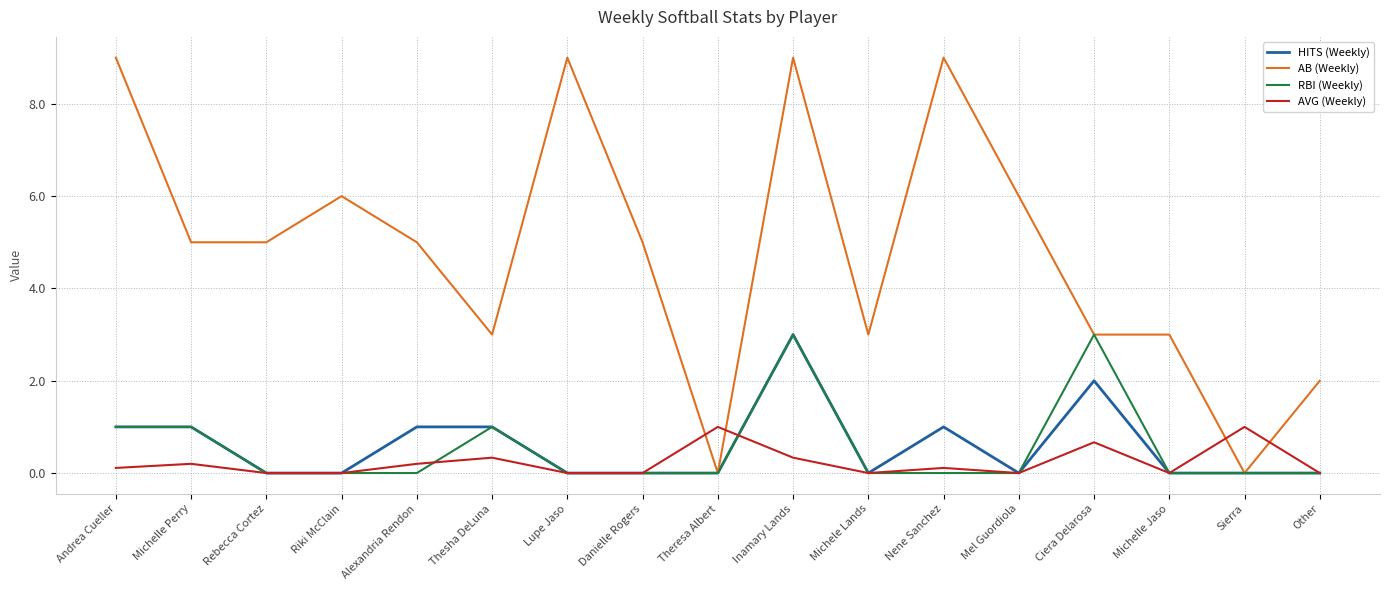

What is the difference between the second highest and minimum values in the AVG (Weekly) series?

1.0